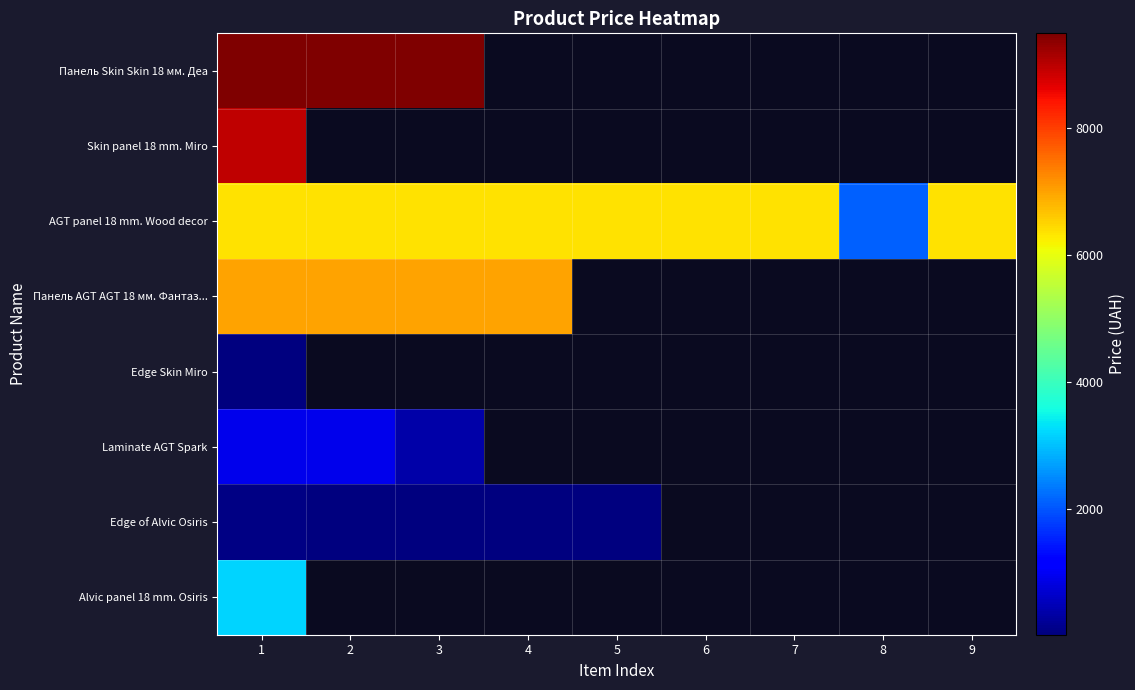

At how many categories does at least one series exceed 1211?

9